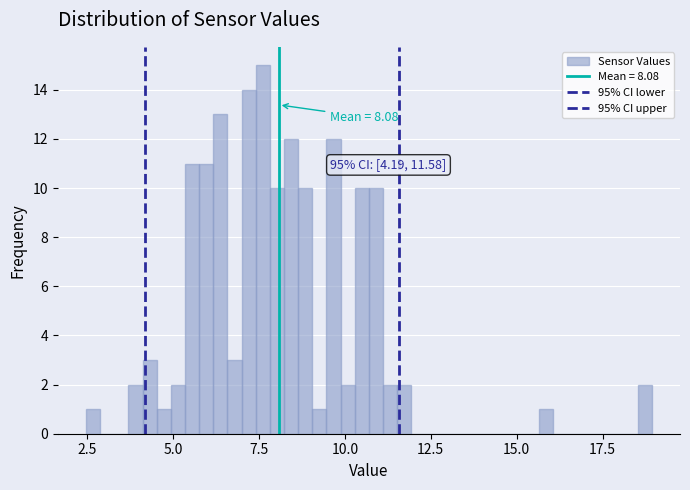

Around what value on the x-axis is the tallest bar? Give the approximate position of its centre, as read against the axis.

7.5